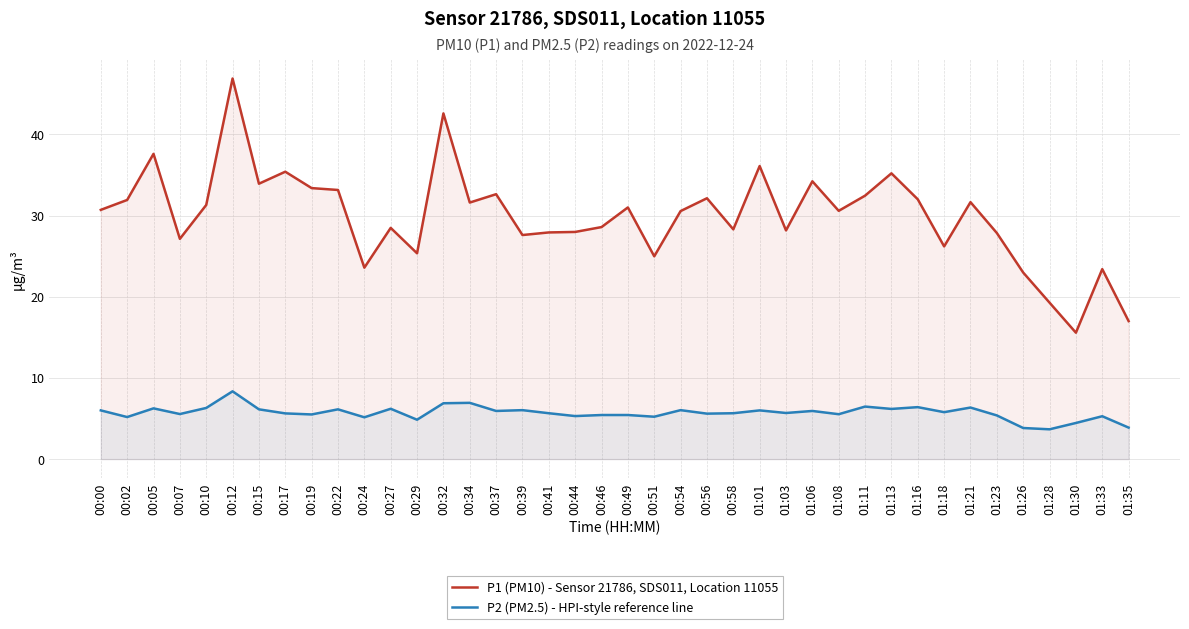

How many lines are shown in the chart?

2